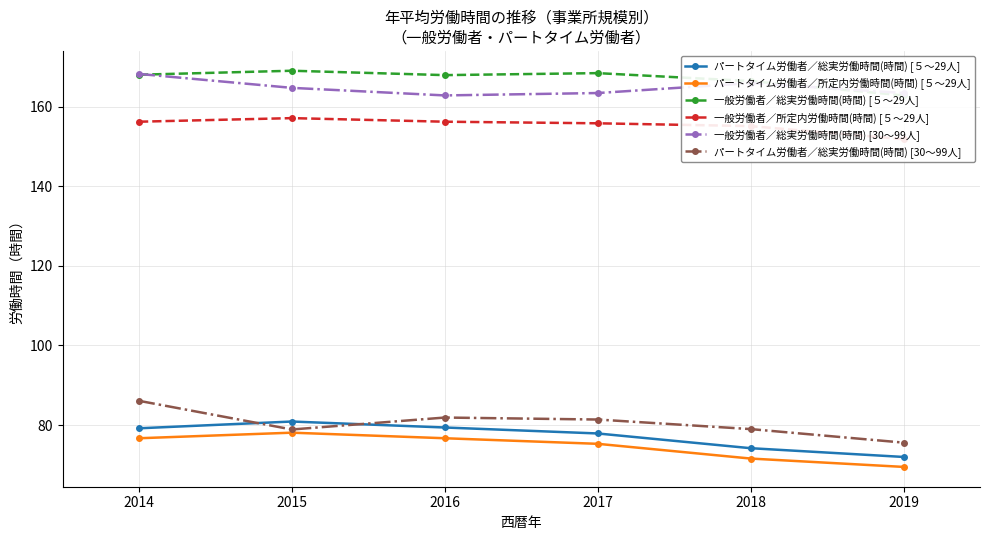

Reading right to left, what are all the values shown in this chart?

パートタイム労働者／総実労働時間(時間) [５～29人]: 2019=72.0	2018=74.2	2017=77.9	2016=79.4	2015=80.9	2014=79.2
パートタイム労働者／所定内労働時間(時間) [５～29人]: 2019=69.5	2018=71.6	2017=75.3	2016=76.7	2015=78.1	2014=76.7
一般労働者／総実労働時間(時間) [５～29人]: 2019=162.8	2018=166.4	2017=168.4	2016=167.9	2015=169.0	2014=168.0
一般労働者／所定内労働時間(時間) [５～29人]: 2019=151.8	2018=155.1	2017=155.8	2016=156.2	2015=157.1	2014=156.2
一般労働者／総実労働時間(時間) [30～99人]: 2019=163.4	2018=165.9	2017=163.4	2016=162.8	2015=164.7	2014=168.2
パートタイム労働者／総実労働時間(時間) [30～99人]: 2019=75.6	2018=79.0	2017=81.4	2016=81.9	2015=78.9	2014=86.1